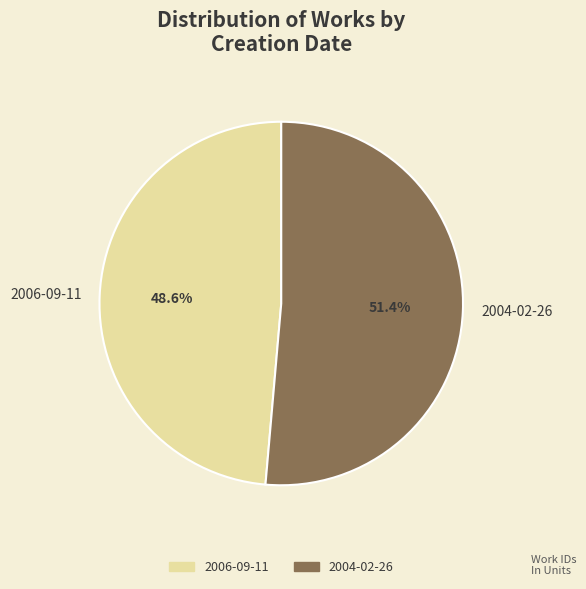

To the nearest percent, what portion does 2006-09-11 represent?

49%